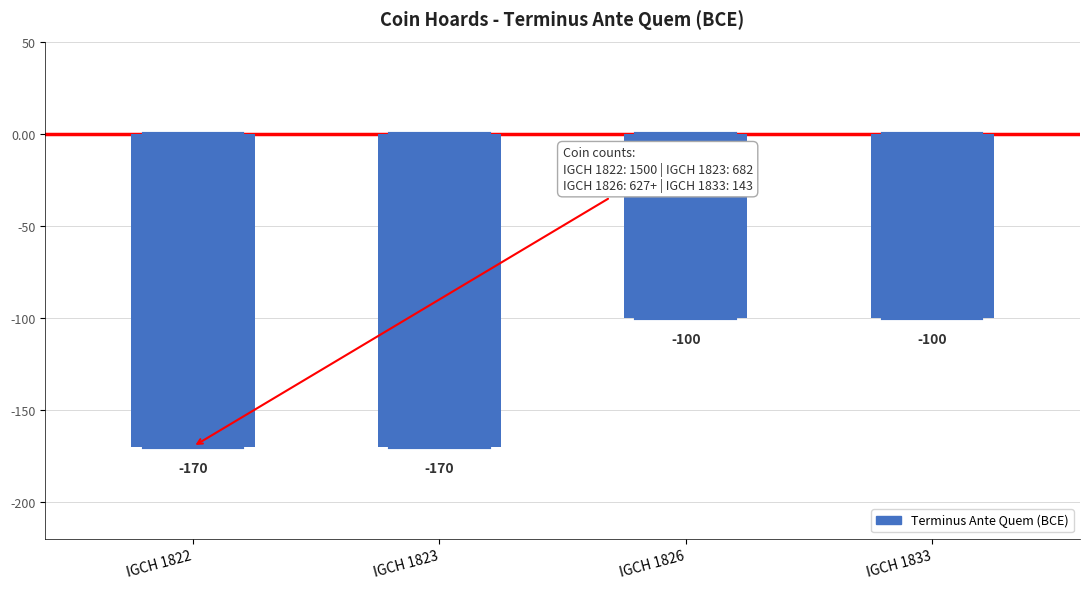

What is the minimum value shown in the chart?

-170